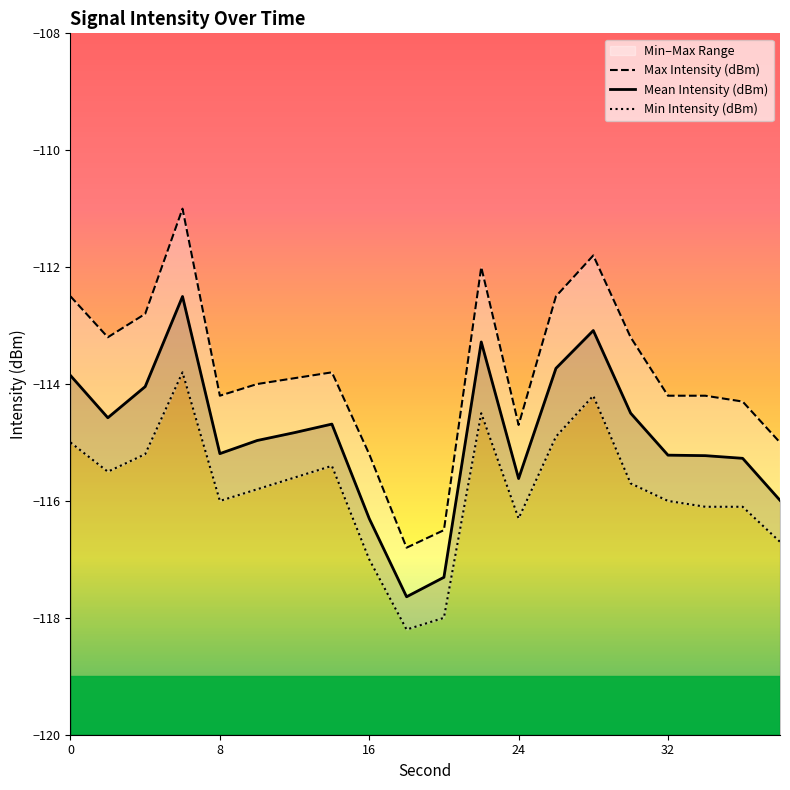

What is the sum of the Max Intensity (dBm) values at 13 and 12?

-227.2